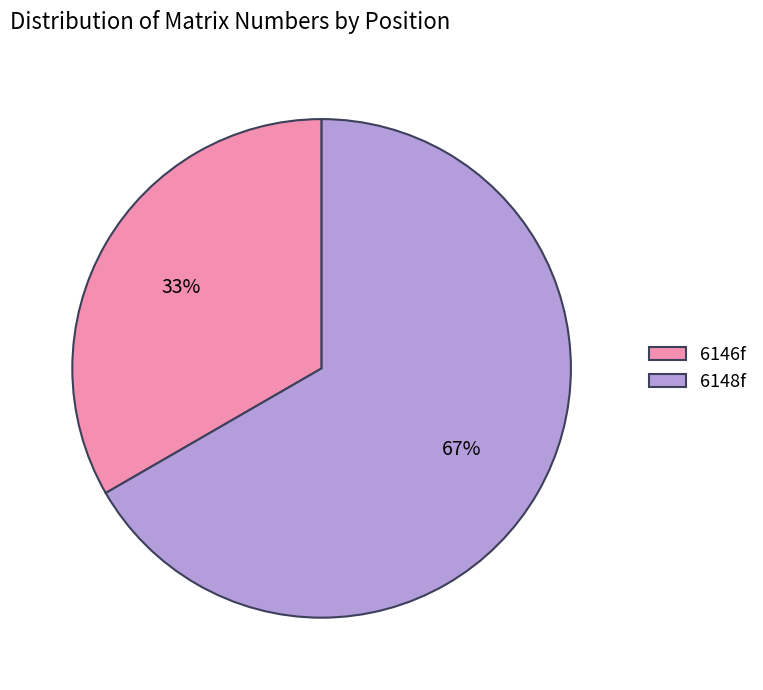

Which slice represents more than half of the pie?

6148f